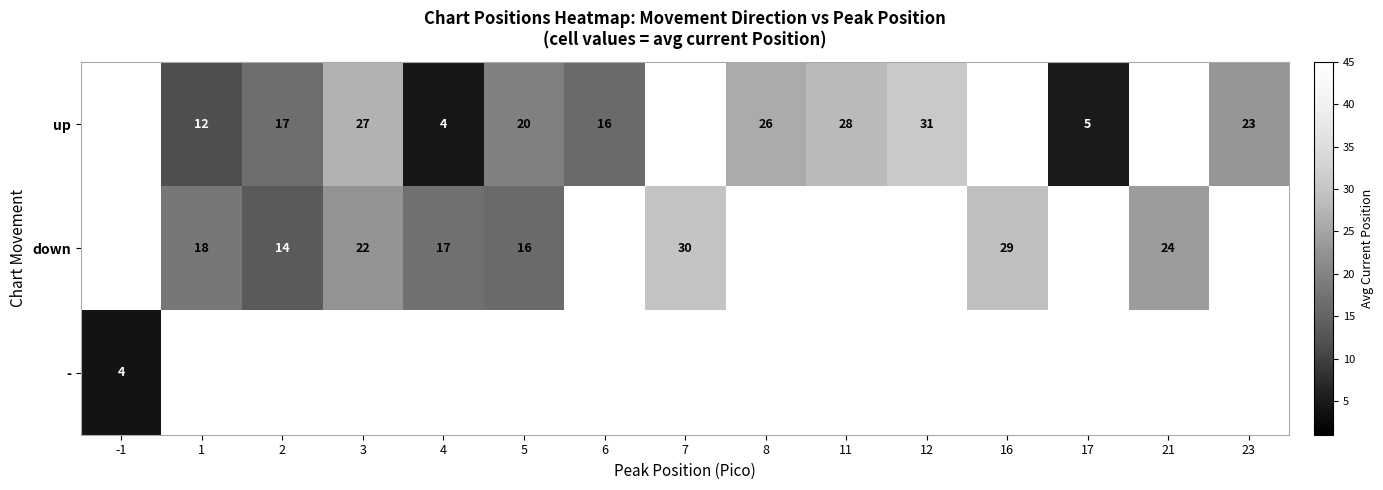

What is the smallest value displayed?

4.0